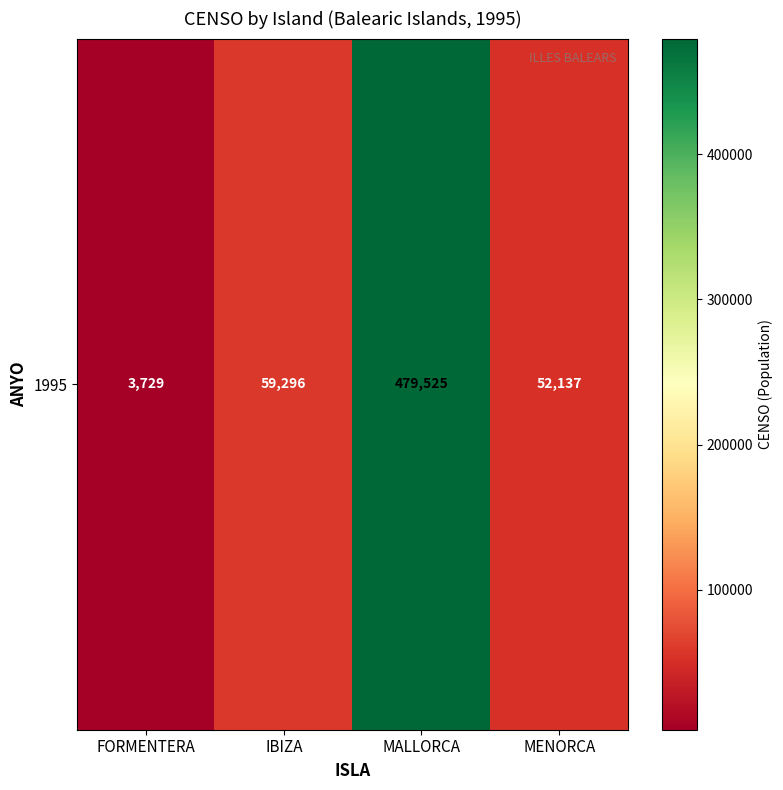

Approximately how many times larger is the value at MALLORCA compared to MENORCA?

9.2